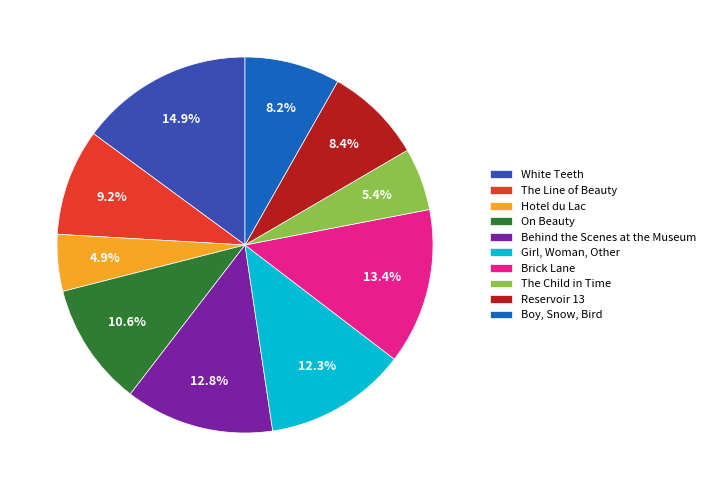

To the nearest percent, what is the difference between the largest and smallest slice percentages?

10%